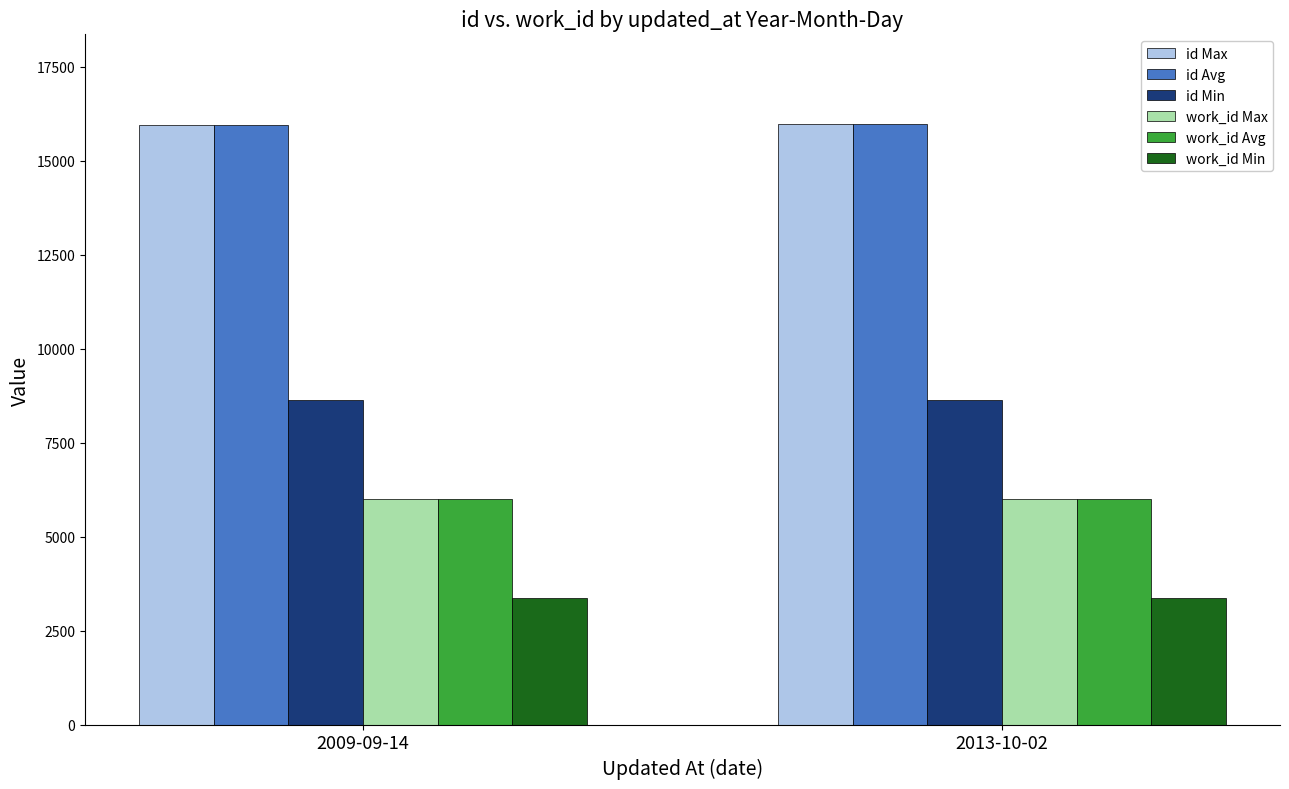

What is the highest value of the work_id Avg series?

6007